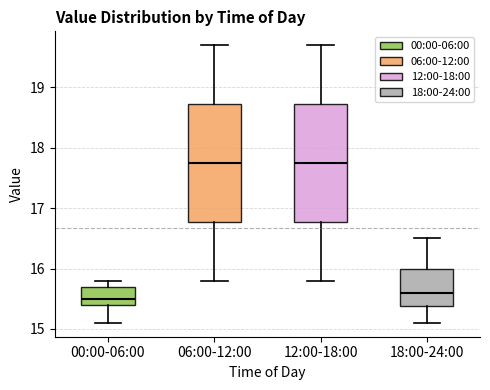

Reading left to right, transcribe this box plot: for each box, give where its median line is, the range the box spans, and where its two whiskers end, as read against the y-axis. The values are not printed on the chart, so give them approximately, as read against the axis.

00:00-06:00: median 15.5, box 15.4 to 15.7, whiskers 15.1 to 15.8
06:00-12:00: median 17.8, box 16.8 to 18.7, whiskers 15.8 to 19.7
12:00-18:00: median 17.8, box 16.8 to 18.7, whiskers 15.8 to 19.7
18:00-24:00: median 15.6, box 15.4 to 16.0, whiskers 15.1 to 16.5